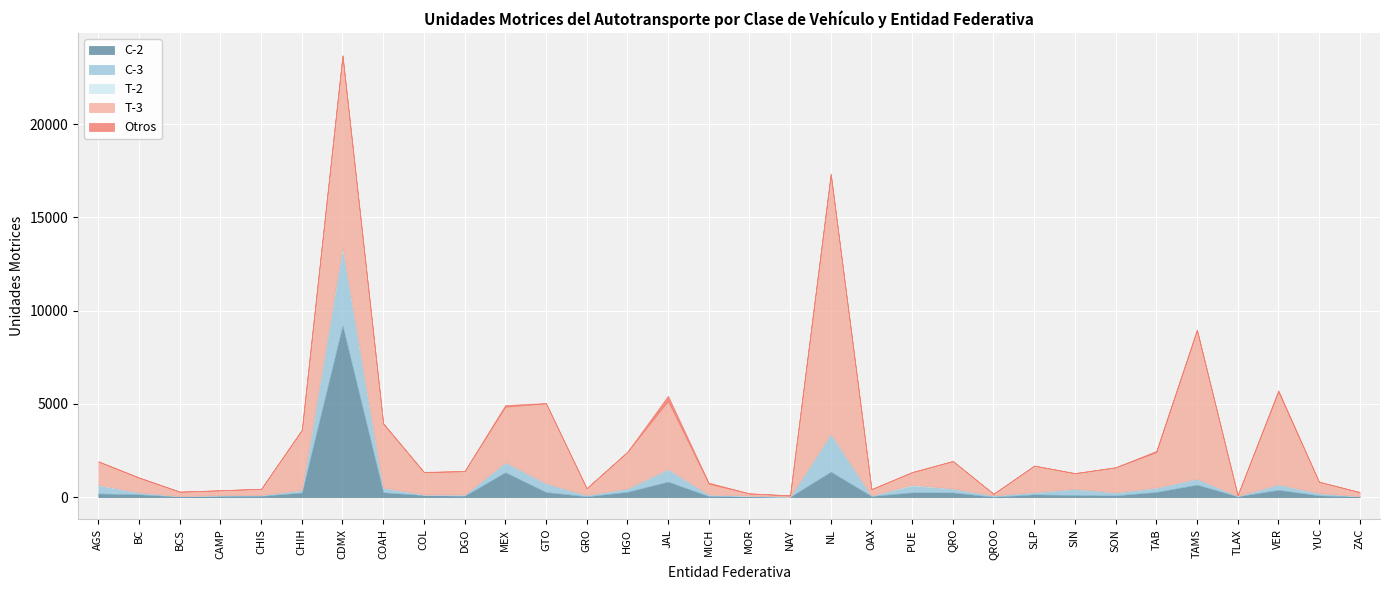

What is the label of the 14th point from the left?

HGO